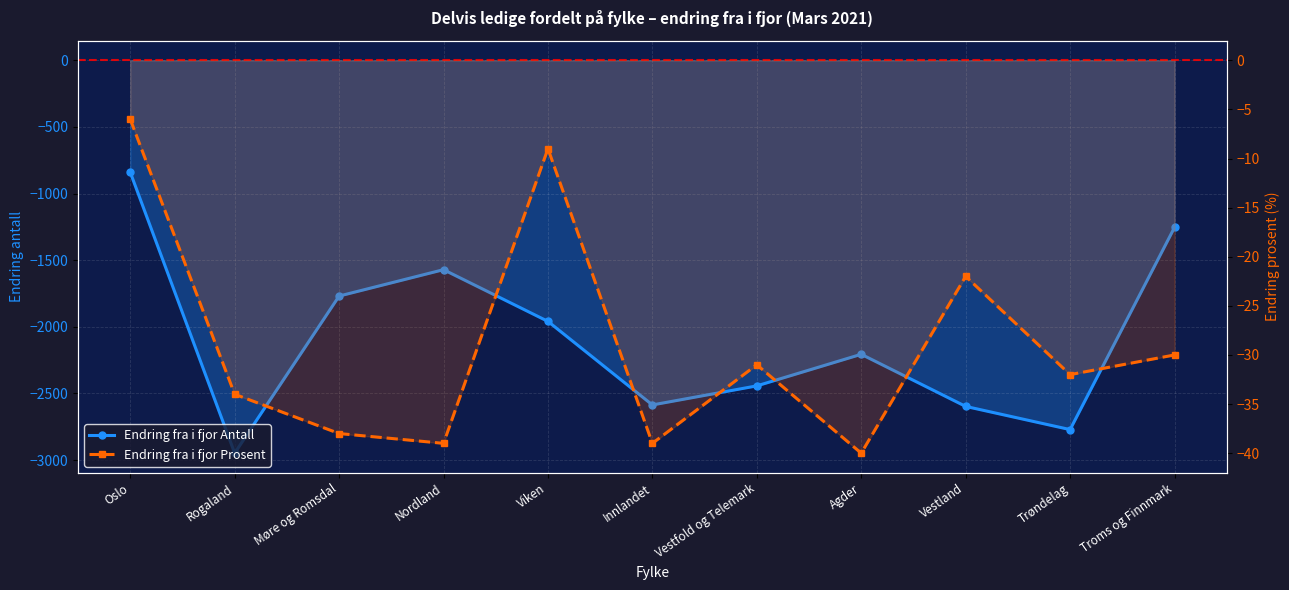

The value of Endring fra i fjor Antall at Viken is -1959. True or false?

True